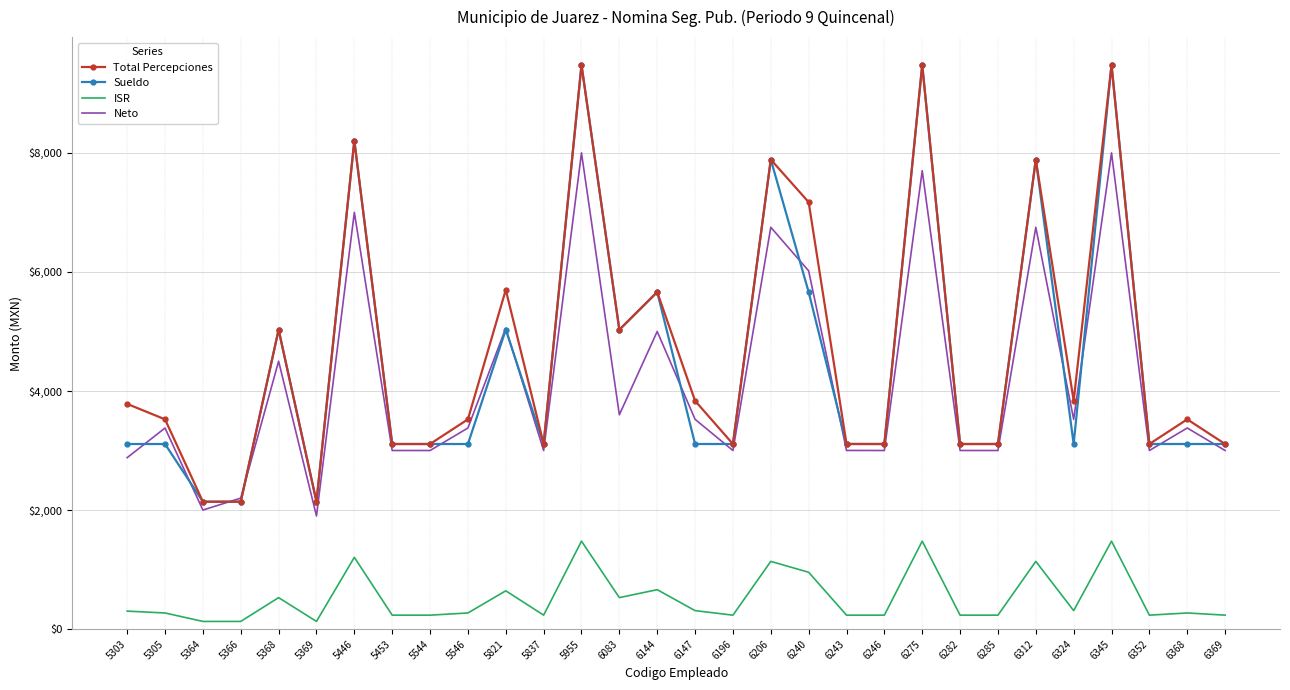

True or false: Total Percepciones has a value of 4636.0 at 6352.

False